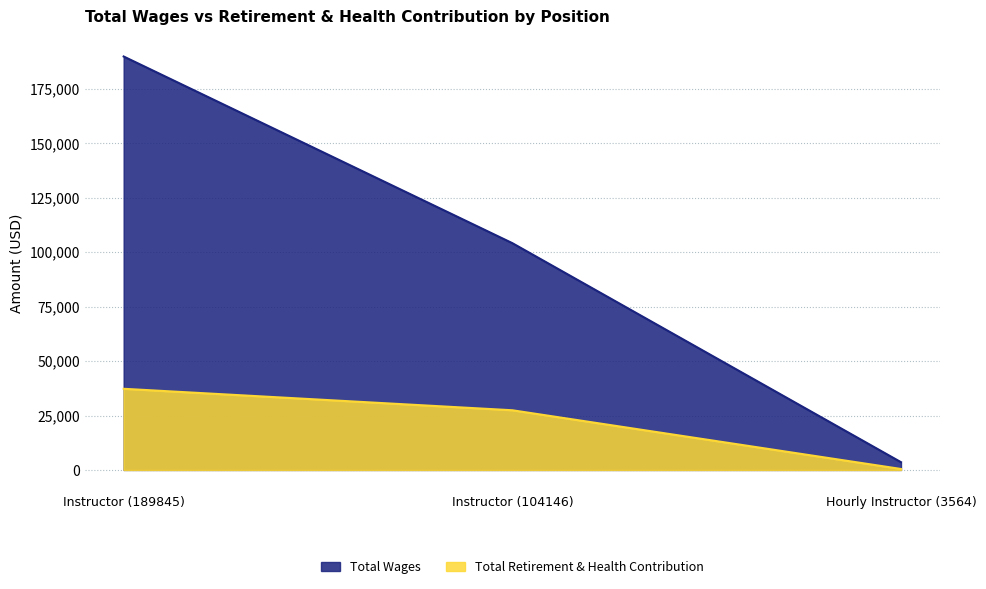

What is the approximate value of Total Wages at Instructor (189845)?

189845